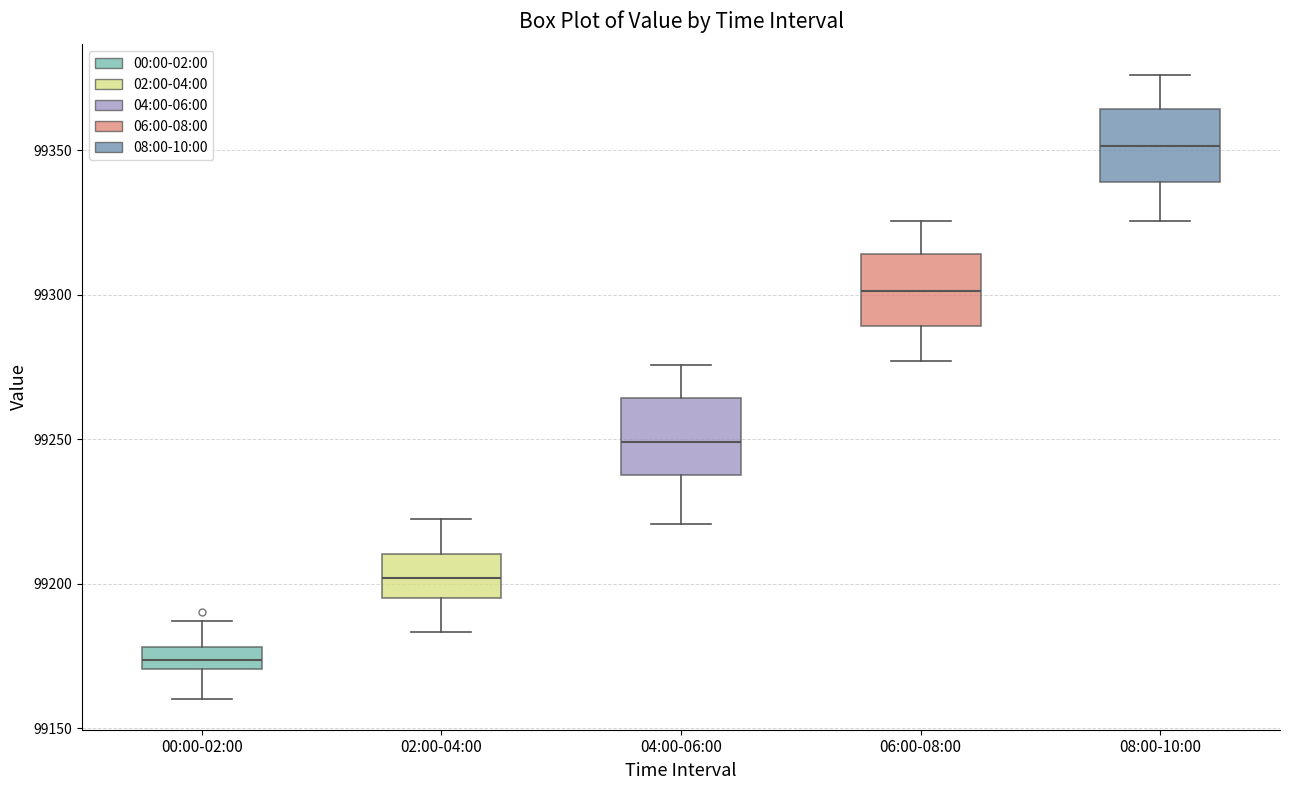

Reading left to right, transcribe this box plot: for each box, give where its median line is, the range the box spans, and where its two whiskers end, as read against the y-axis. The values are not printed on the chart, so give them approximately, as read against the axis.

00:00-02:00: median 99175, box 99170 to 99180, whiskers 99160 to 99185
02:00-04:00: median 99200, box 99195 to 99210, whiskers 99185 to 99220
04:00-06:00: median 99250, box 99240 to 99265, whiskers 99220 to 99275
06:00-08:00: median 99300, box 99290 to 99315, whiskers 99275 to 99325
08:00-10:00: median 99350, box 99340 to 99365, whiskers 99325 to 99375